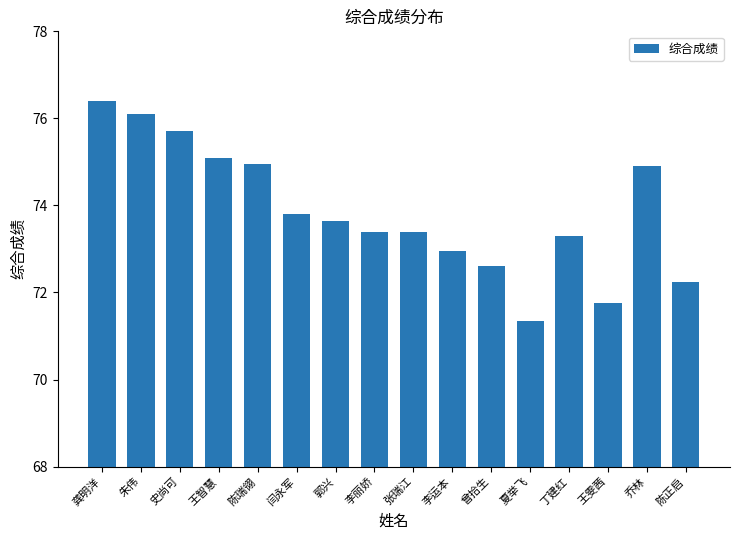

What position from the right is 闫永军?

11